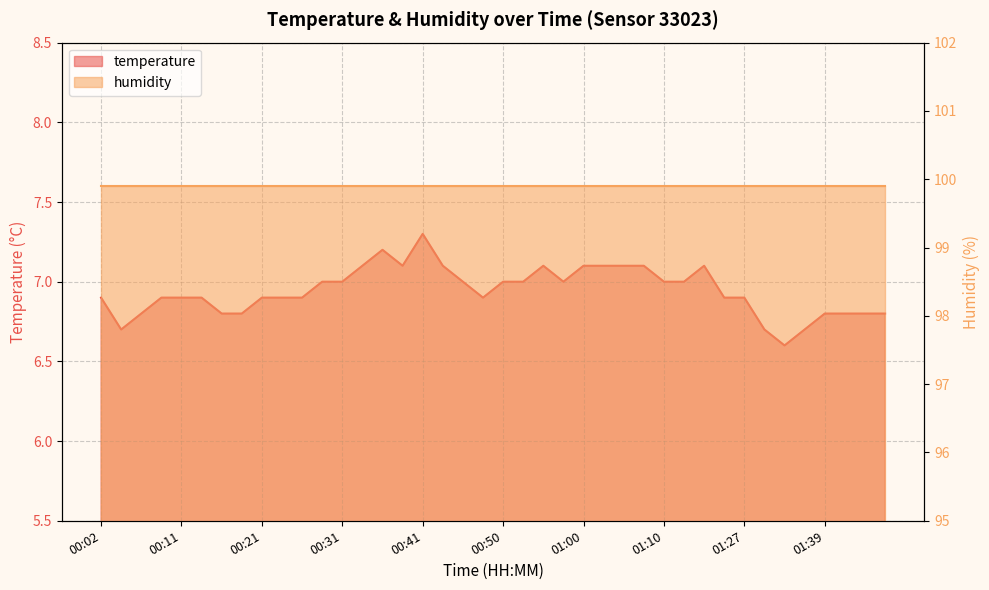

Does the chart have visible grid lines?

Yes